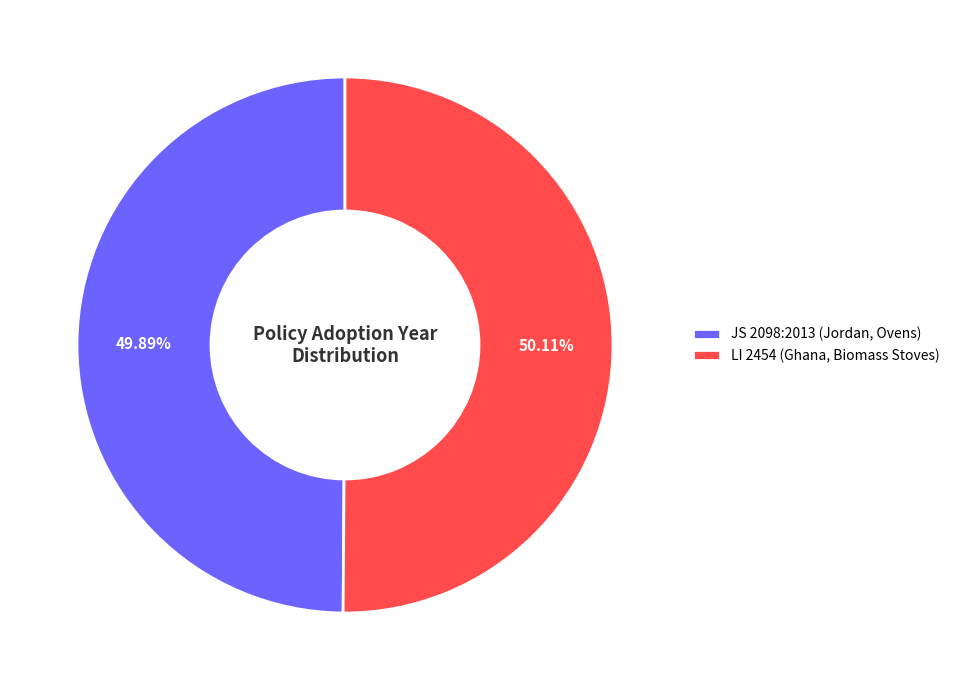

To the nearest percent, what portion does LI 2454 (Ghana, Biomass Stoves) represent?

50%